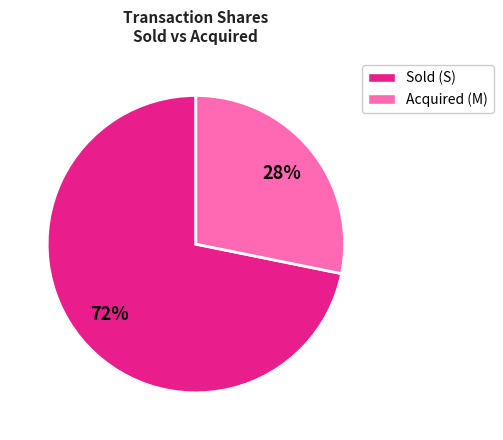

Does any single category account for the majority?

Yes